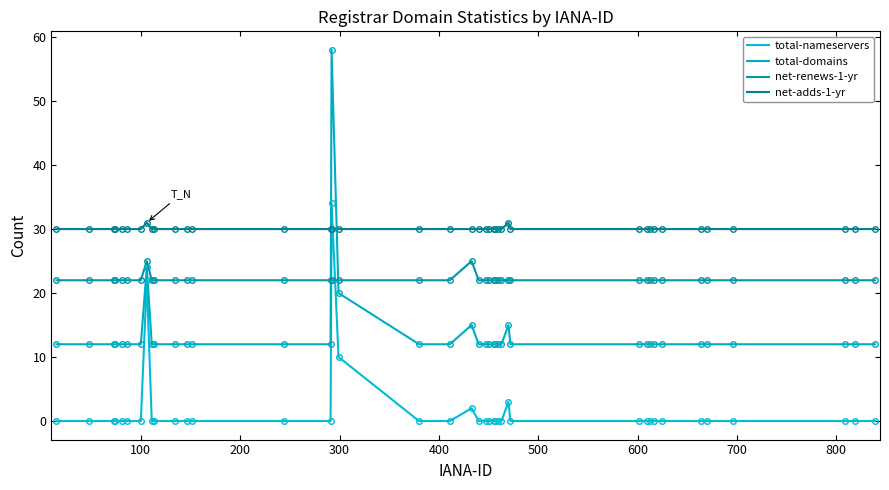

Rank the series by their maximum value, from highest to lowest.

total-domains, total-nameservers, net-adds-1-yr, net-renews-1-yr